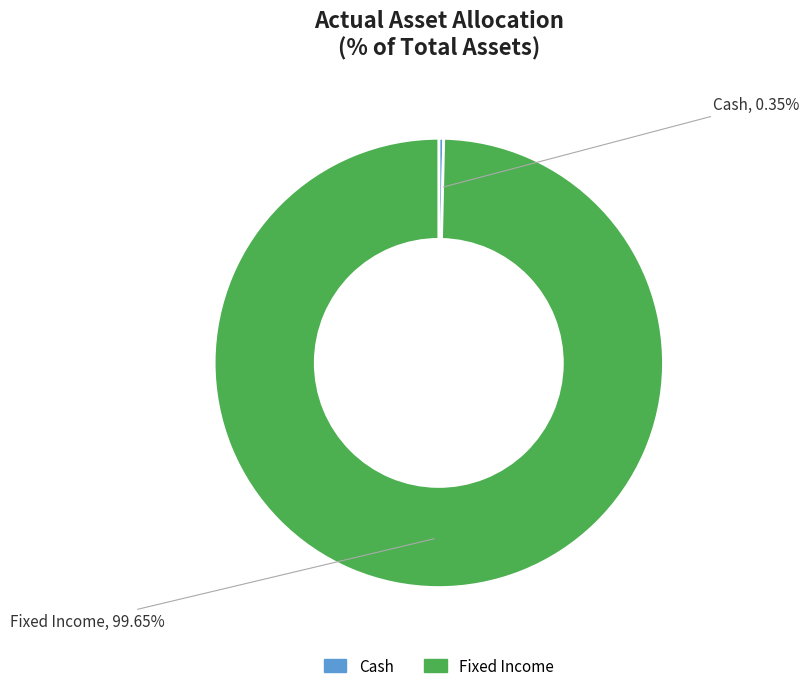

Which has a higher value, Cash or Fixed Income?

Fixed Income